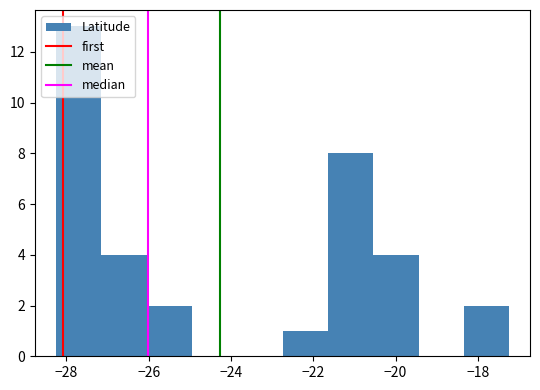

How tall is the bar that spans -20.6 to -19.4 on the x-axis? Neither the bar edges nor the heights are printed on the chart, so give them approximately, as read against the axes.

4